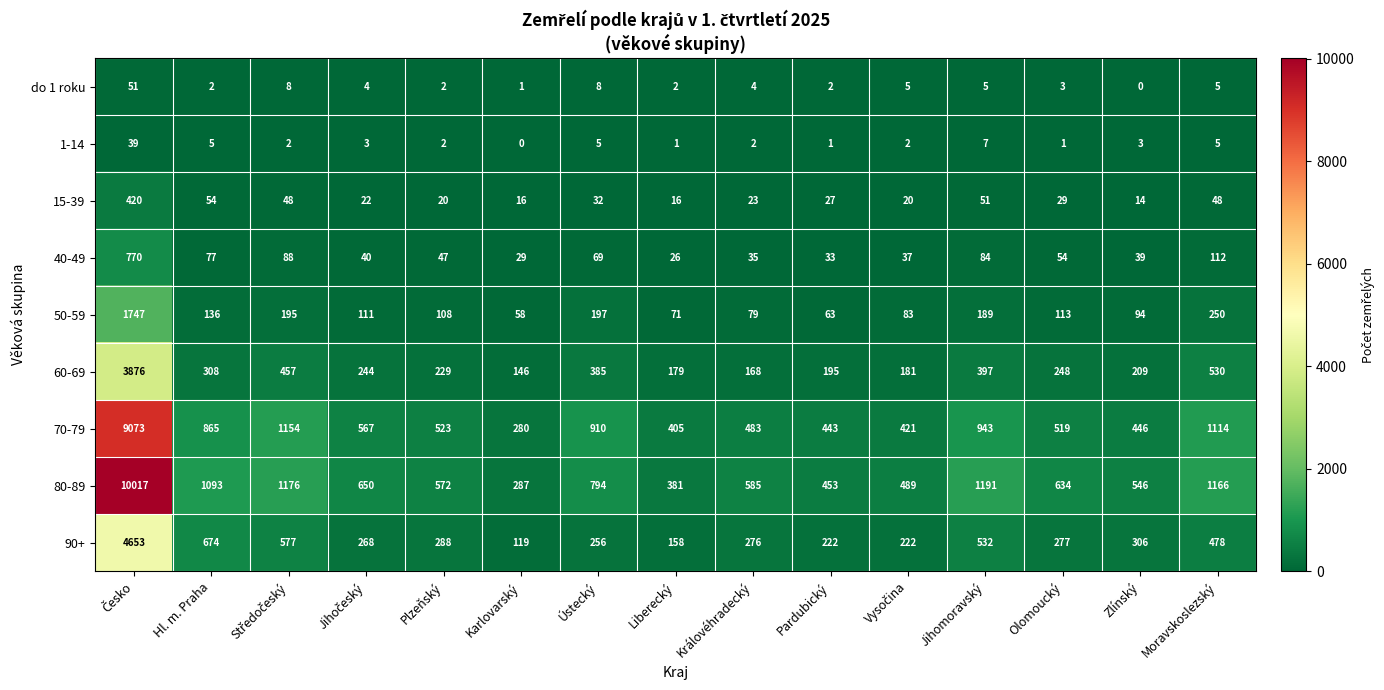

What is the difference between the highest and lowest values at Zlínský?

546